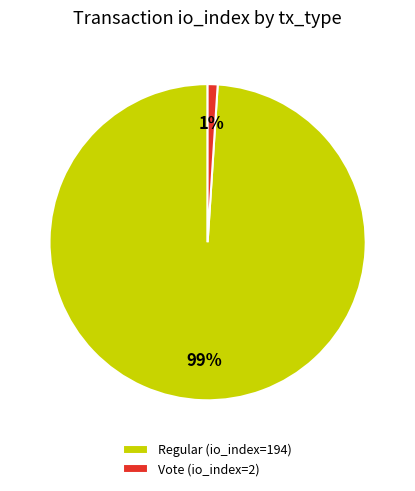

True or false: Vote (io_index=2) accounts for 1% of the total.

True